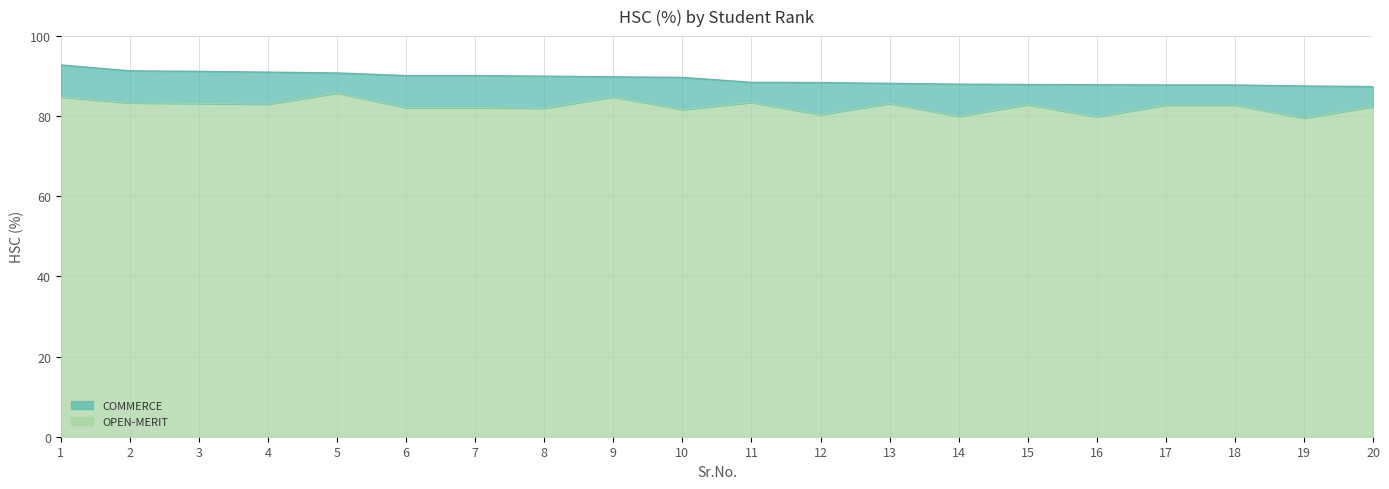

Approximately how many times larger is the value at 3 compared to 11?

1.0